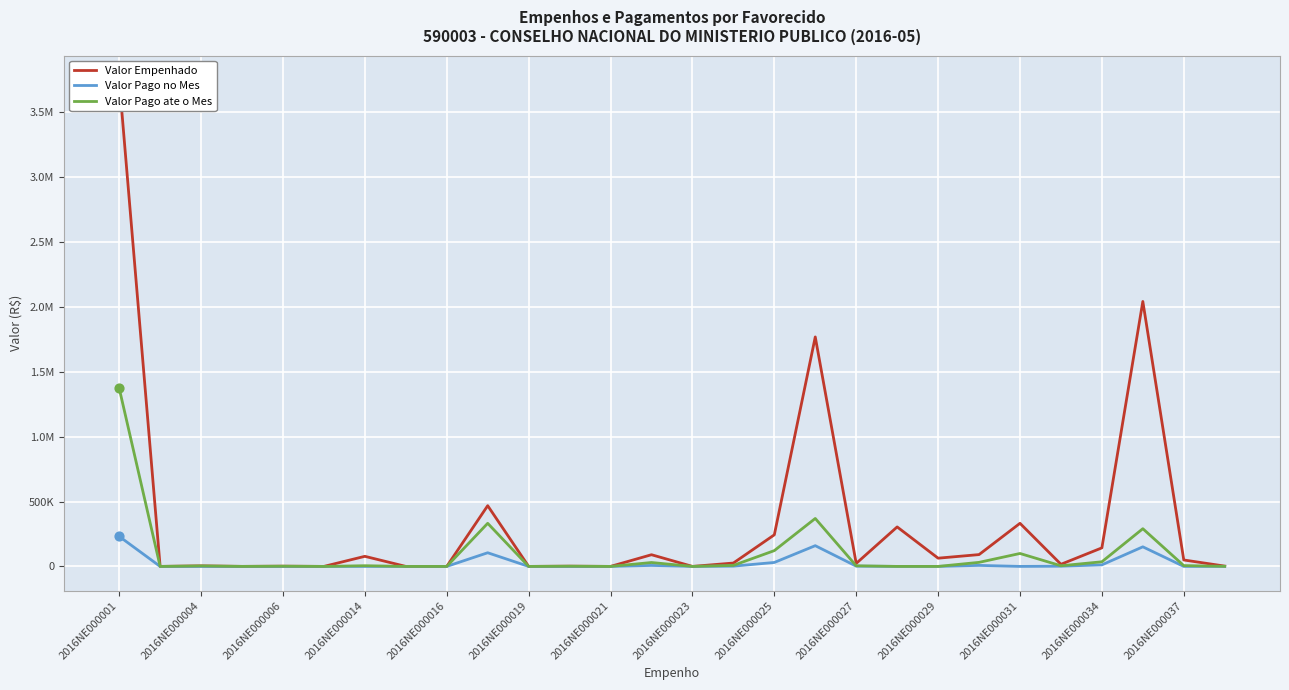

Is the value of Valor Pago no Mes at 2016NE000016 greater than the value of Valor Pago ate o Mes at 2016NE000016?

No